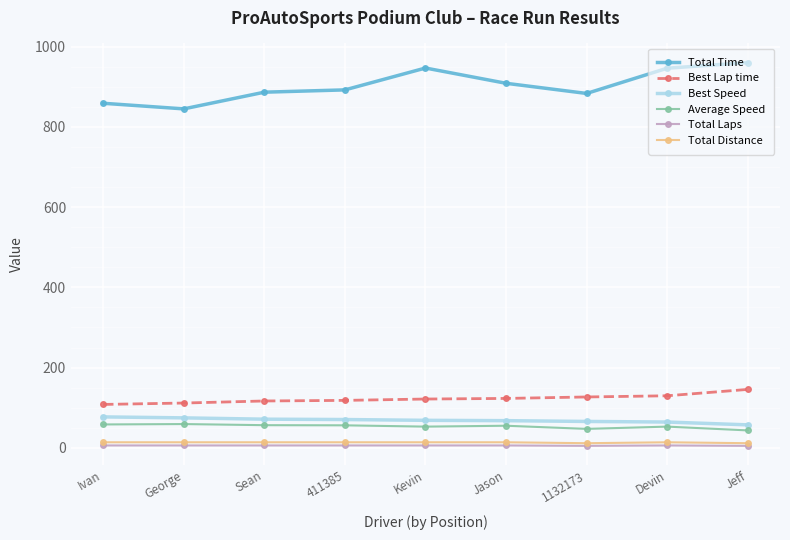

How many categories are shown in the chart?

9